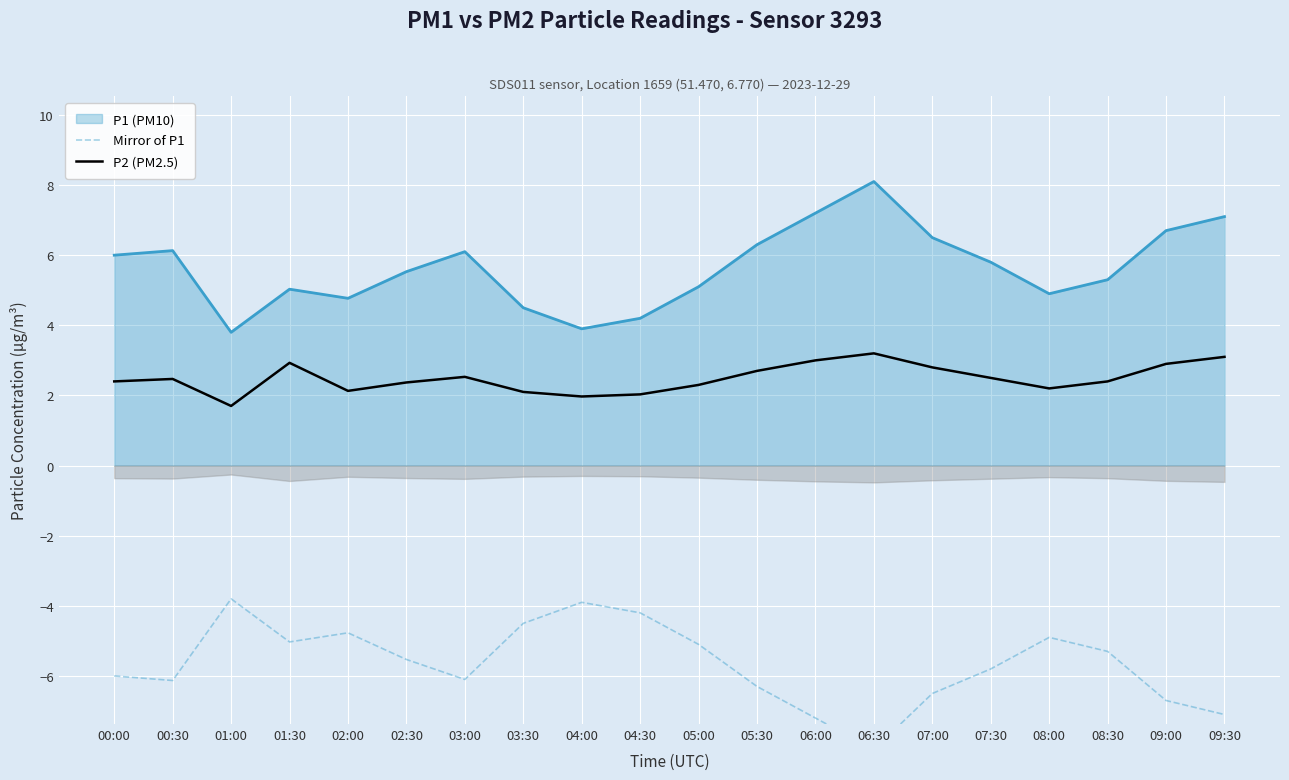

What is the lowest value of the P2 (PM2.5) series?

1.7